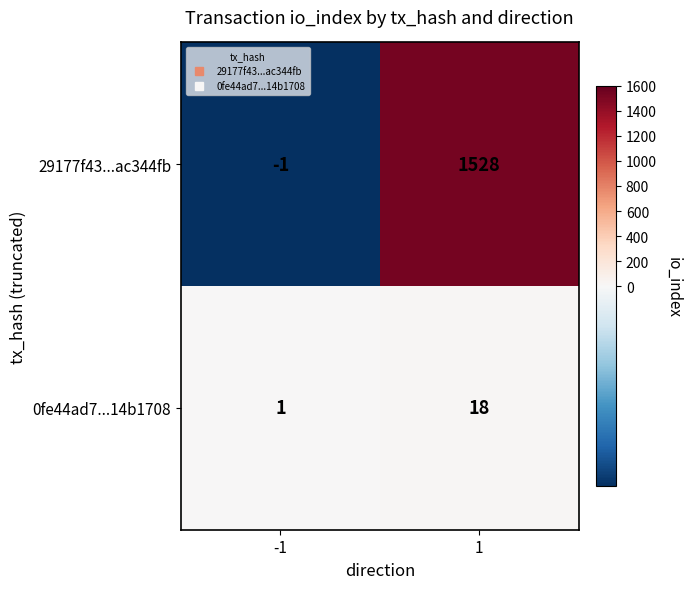

What is the difference between the 29177f43...ac344fb values at 1 and -1?

1529